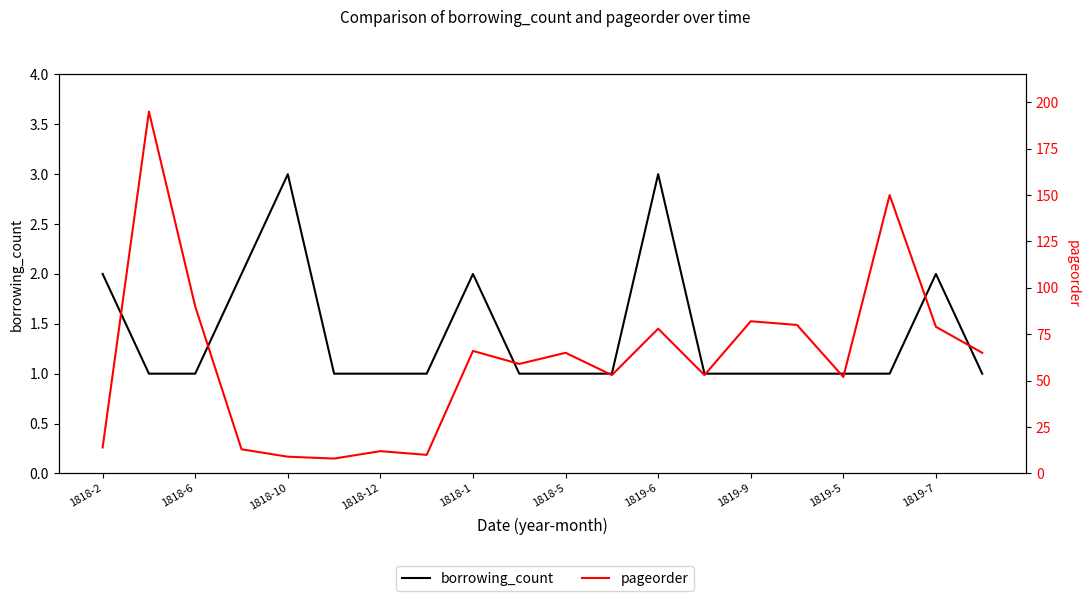

Does the chart display data point markers on the line(s)?

No